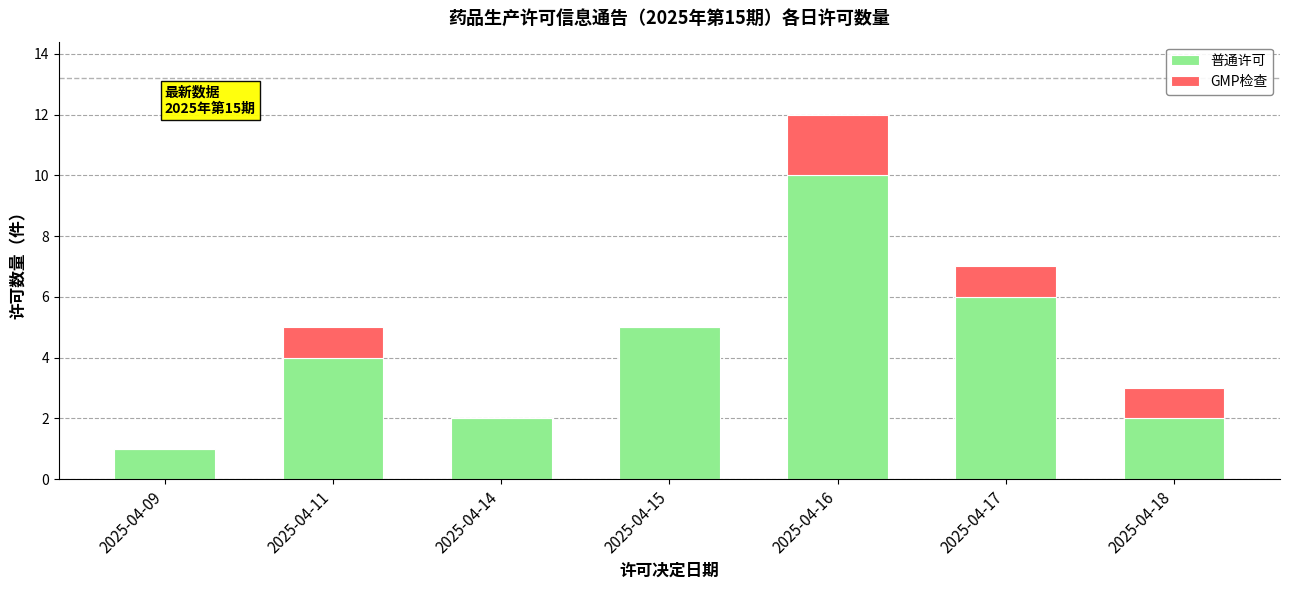

True or false: 普通许可 has a value of 3 at 2025-04-14.

False